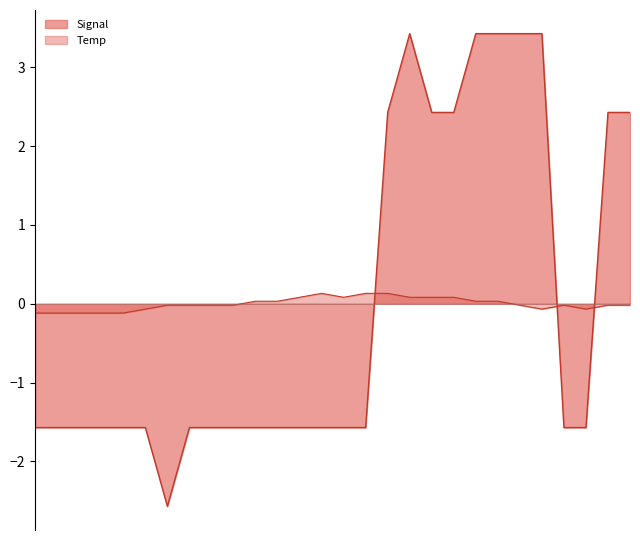

List the series in order of their peak value, lowest first.

Temp, Signal